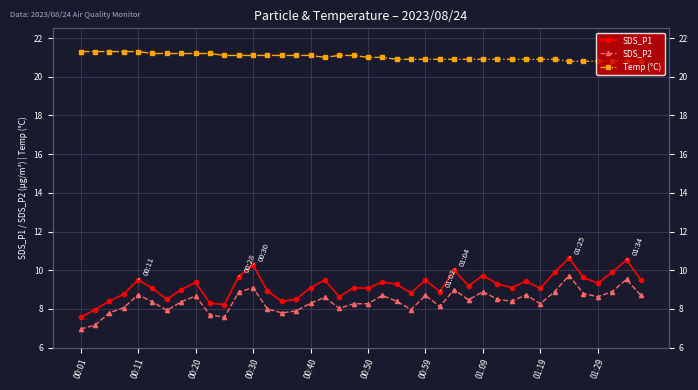

At 00:40, list the series in order from smallest to largest.

SDS_P2, SDS_P1, Temp (°C)